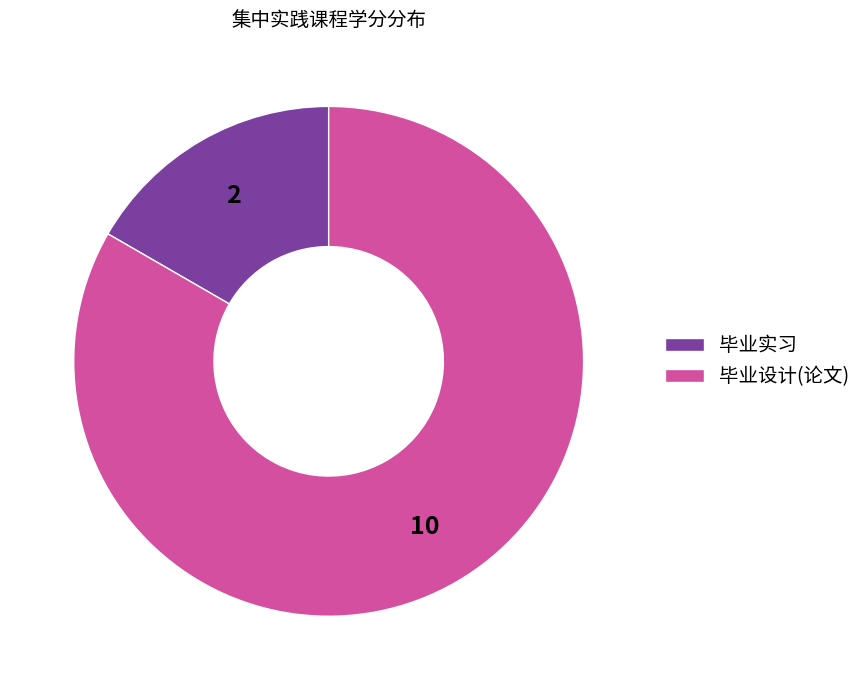

Is it true that 毕业设计(论文) is 83% of the pie?

True